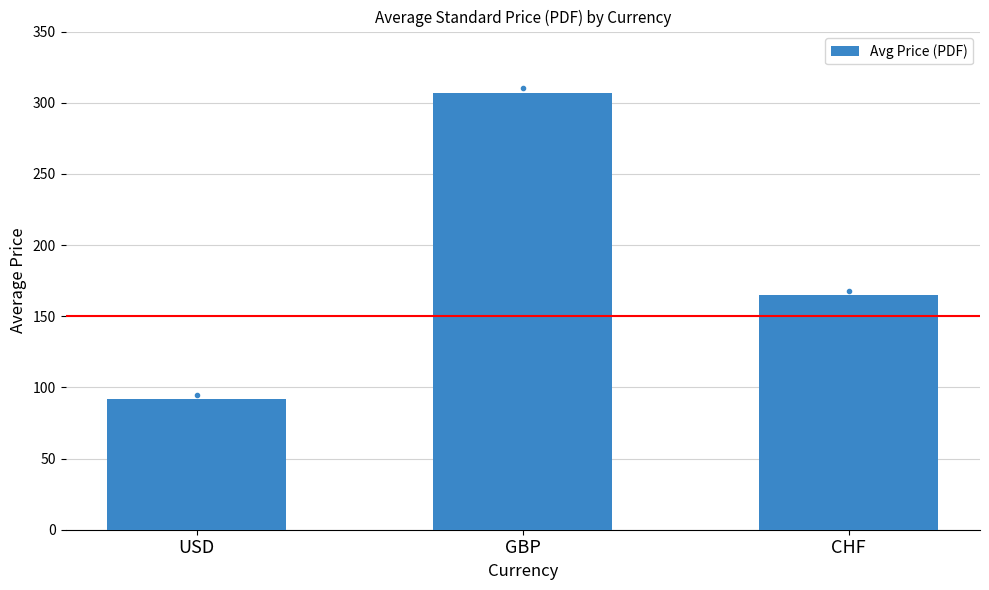

What is the average value?

188.0